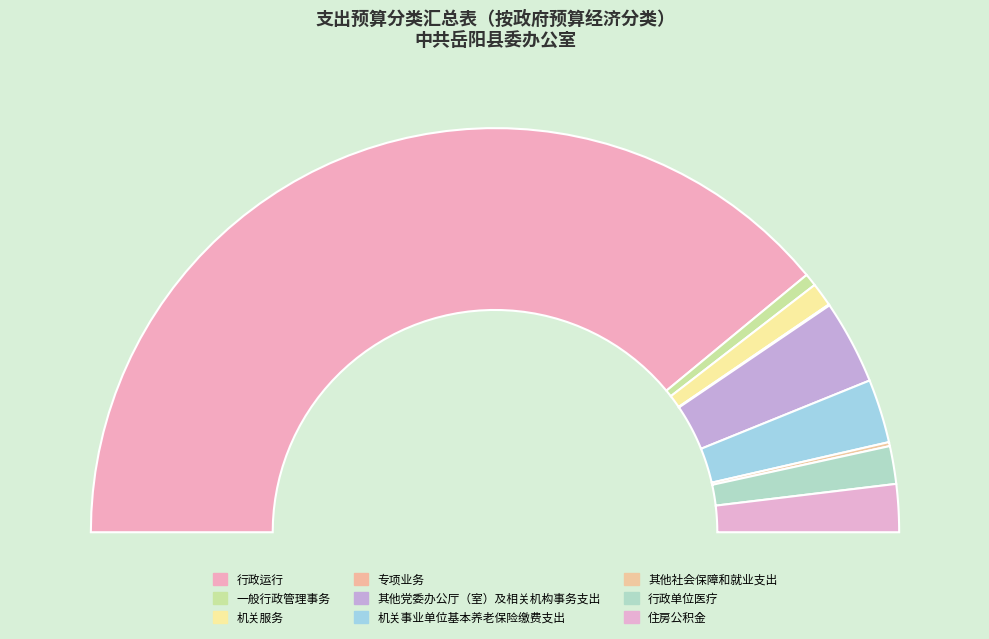

To the nearest percent, what is the difference between the largest and smallest slice percentages?

78%